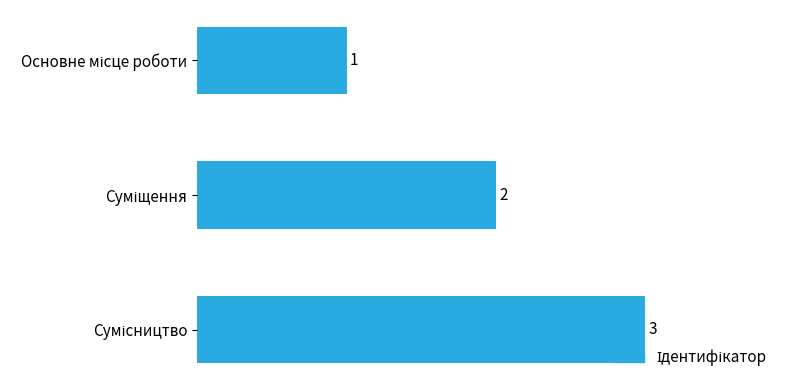

What is the value of the 3rd bar from the top?

3